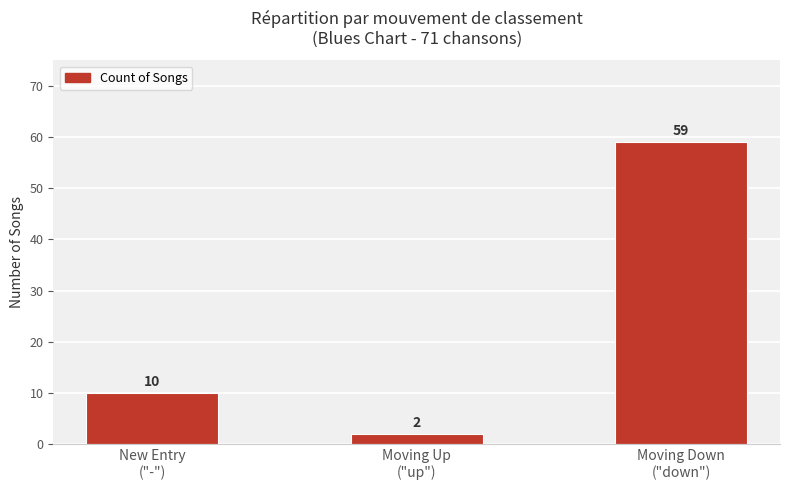

Rank the categories by value from lowest to highest.

Moving Up
("up"), New Entry
("-"), Moving Down
("down")